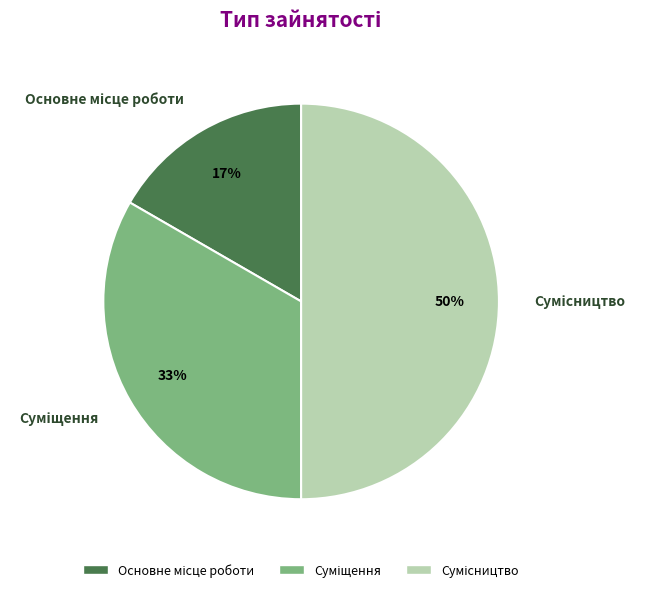

To the nearest percent, what is the average slice percentage?

33%